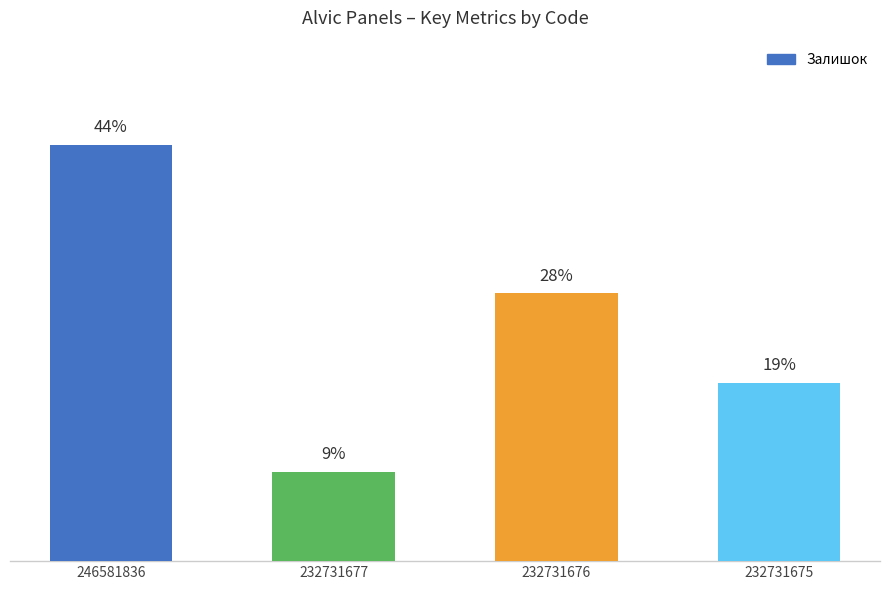

Does the chart contain any negative values?

No